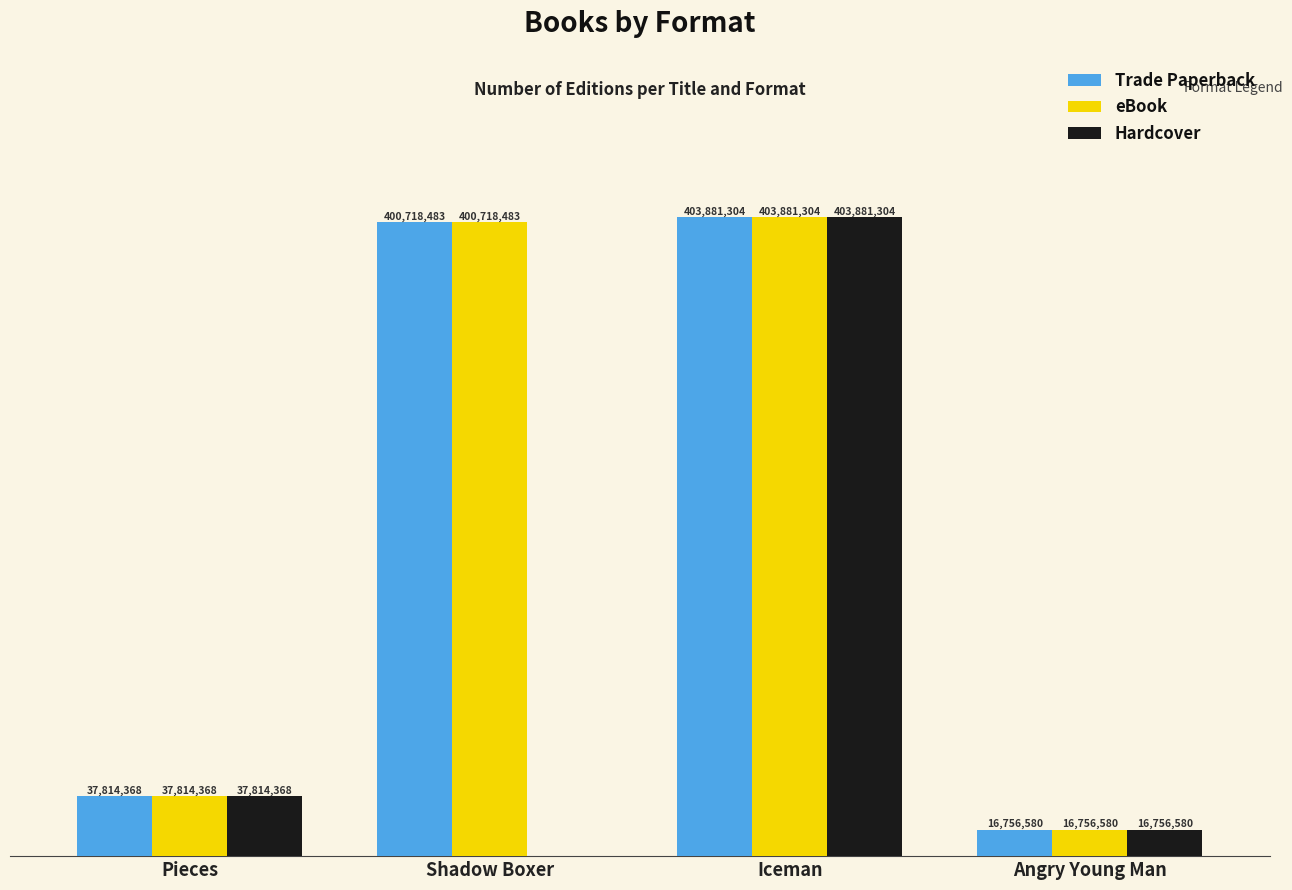

The eBook series shows 403881304 at Iceman. True or false?

True